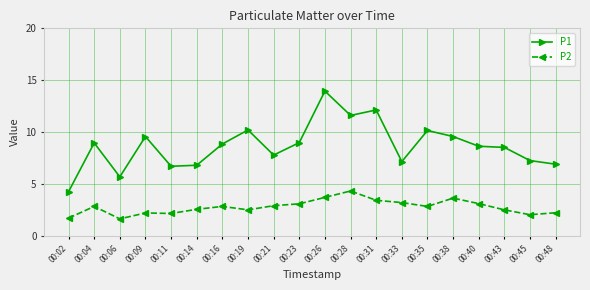

What is the value of the P2 point at the 3rd from the left?

1.6